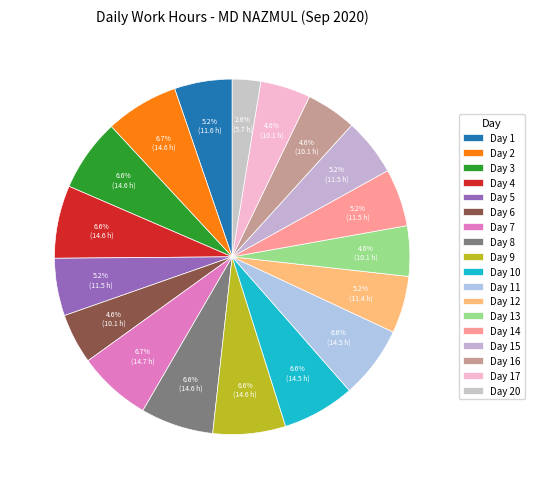

Which slice is the smallest?

Day 20